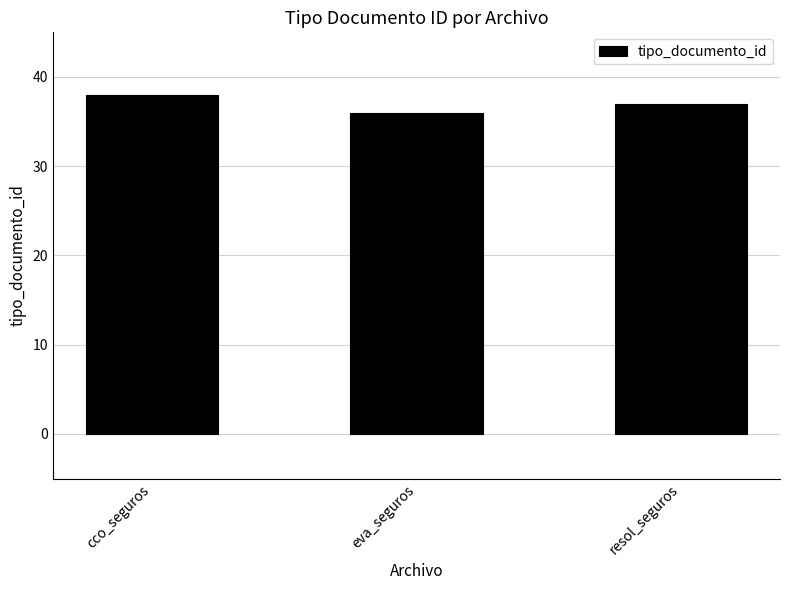

List the labels in order of value, smallest first.

eva_seguros, resol_seguros, cco_seguros